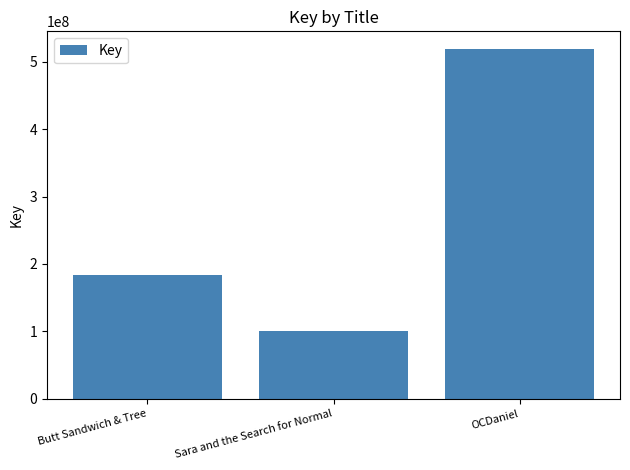

What is the label of the 3rd bar from the right?

Butt Sandwich & Tree